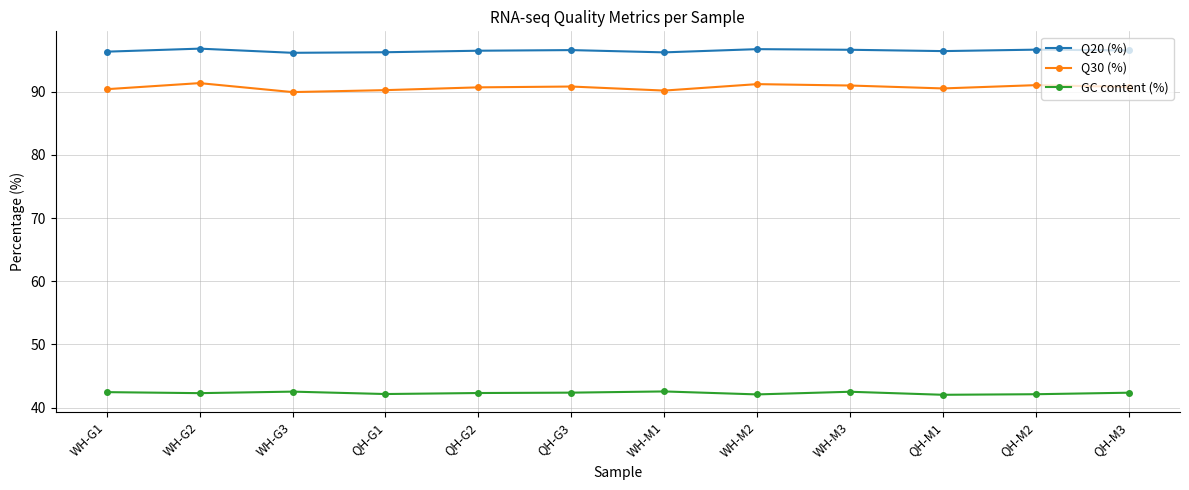

True or false: Q20 (%) and GC content (%) intersect in this chart.

False